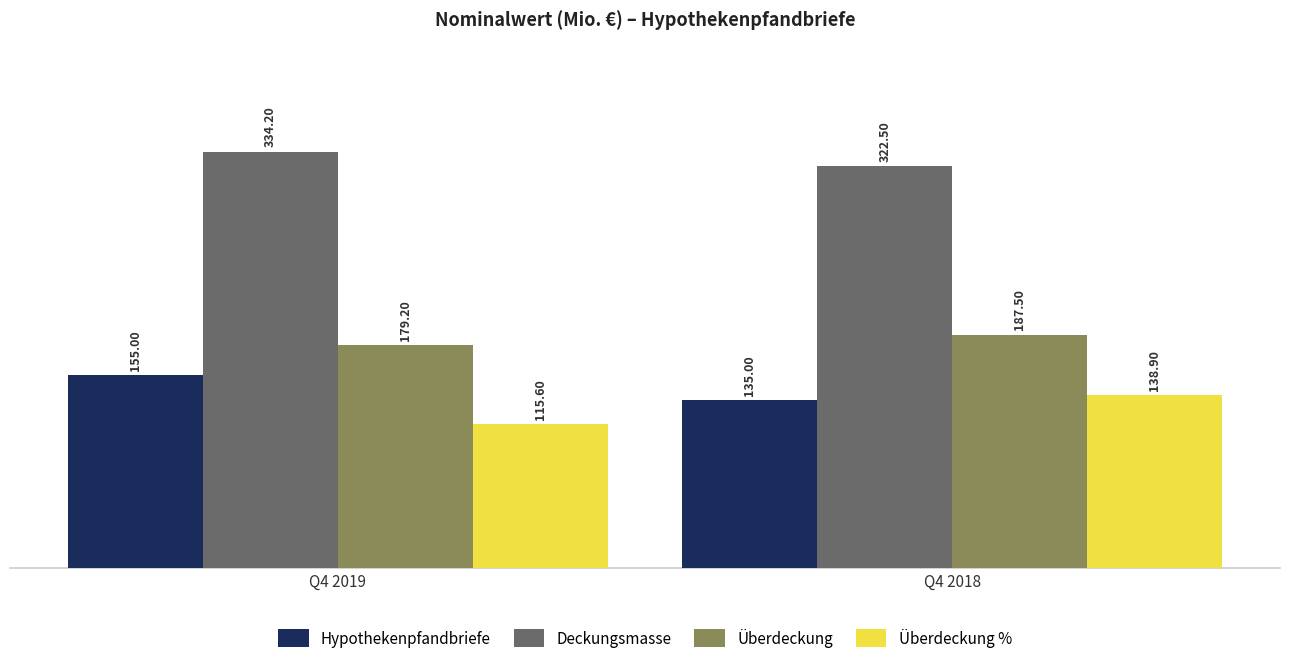

What is the difference between the highest and lowest values at Q4 2019?

218.6